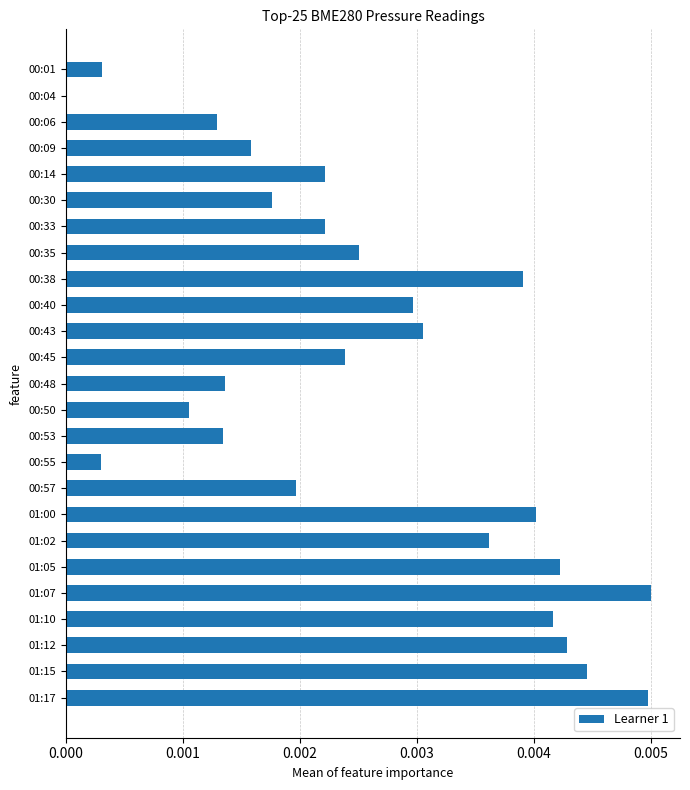

Between 00:55 and 00:33, which is larger?

00:33